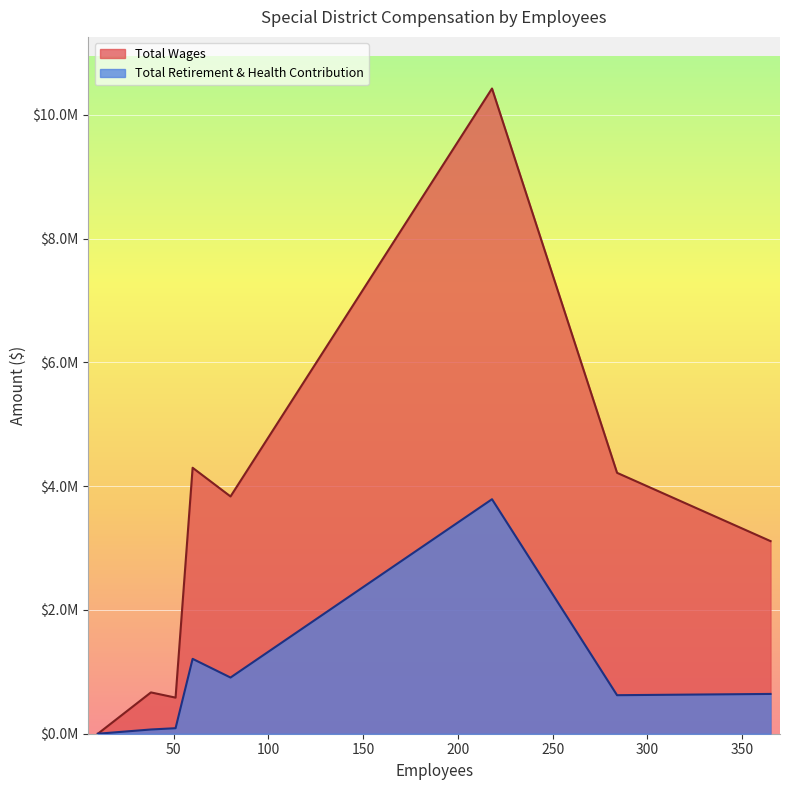

In Total Retirement & Health Contribution, how many points are lower than both neighbors (excluding endpoints)?

2